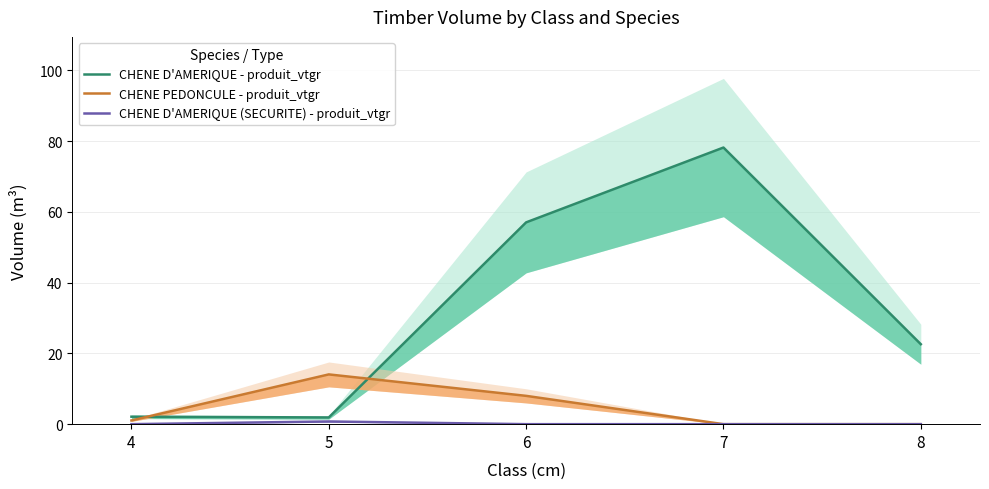

How many interior local valleys does the CHENE D'AMERIQUE - produit_vtgr series have?

1